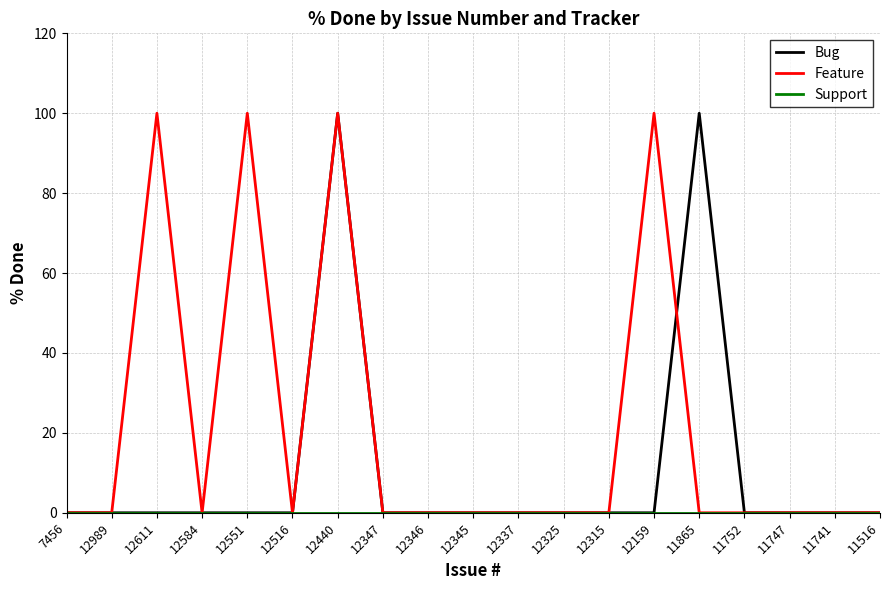

At which category is the sum across all series the highest?

12440